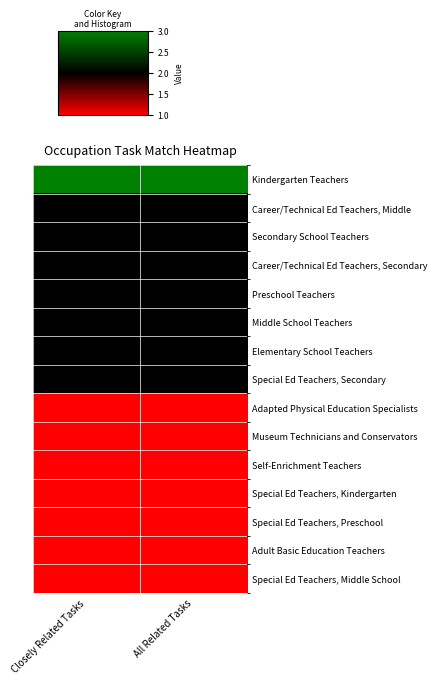

Rank the series at All Related Tasks from lowest to highest value.

Adapted Physical Education Specialists, Museum Technicians and Conservators, Self-Enrichment Teachers, Special Ed Teachers, Kindergarten, Special Ed Teachers, Preschool, Adult Basic Education Teachers, Special Ed Teachers, Middle School, Career/Technical Ed Teachers, Middle, Secondary School Teachers, Career/Technical Ed Teachers, Secondary, Preschool Teachers, Middle School Teachers, Elementary School Teachers, Special Ed Teachers, Secondary, Kindergarten Teachers